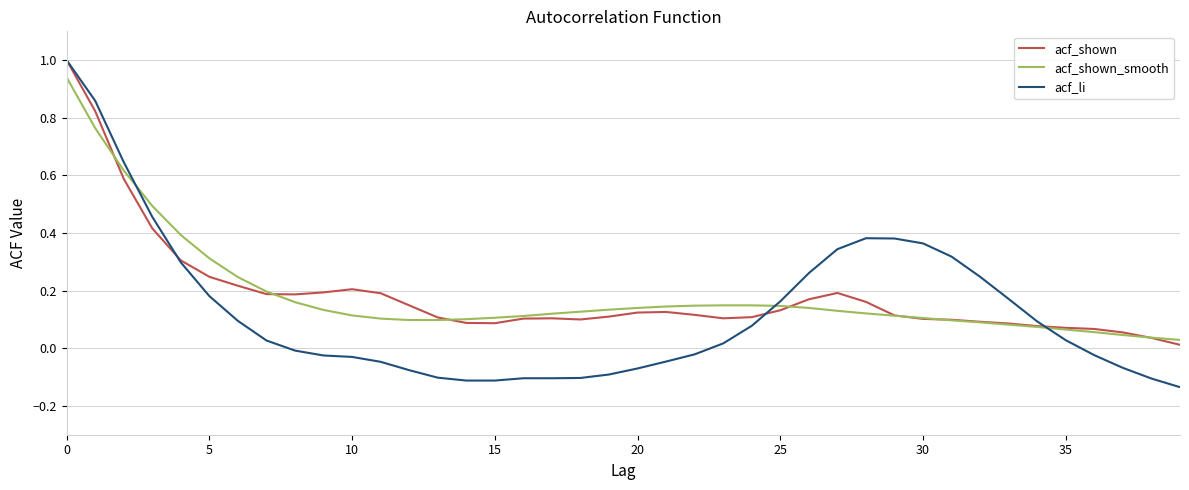

Which series has the widest spread of values?

acf_li